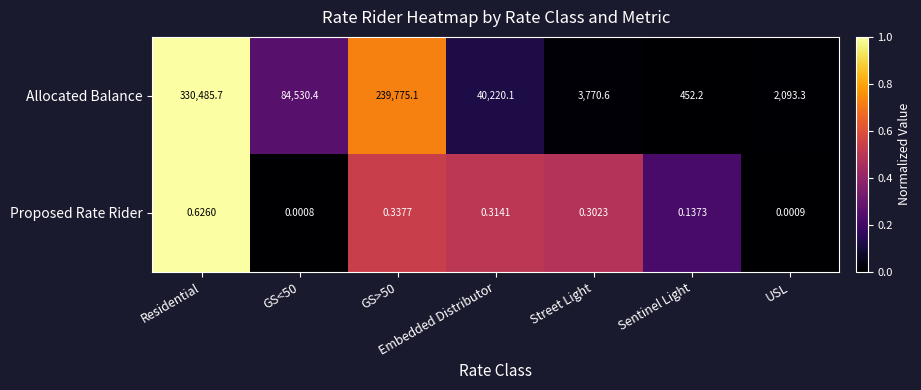

Where does the Allocated Balance series first go above 40220?

Residential